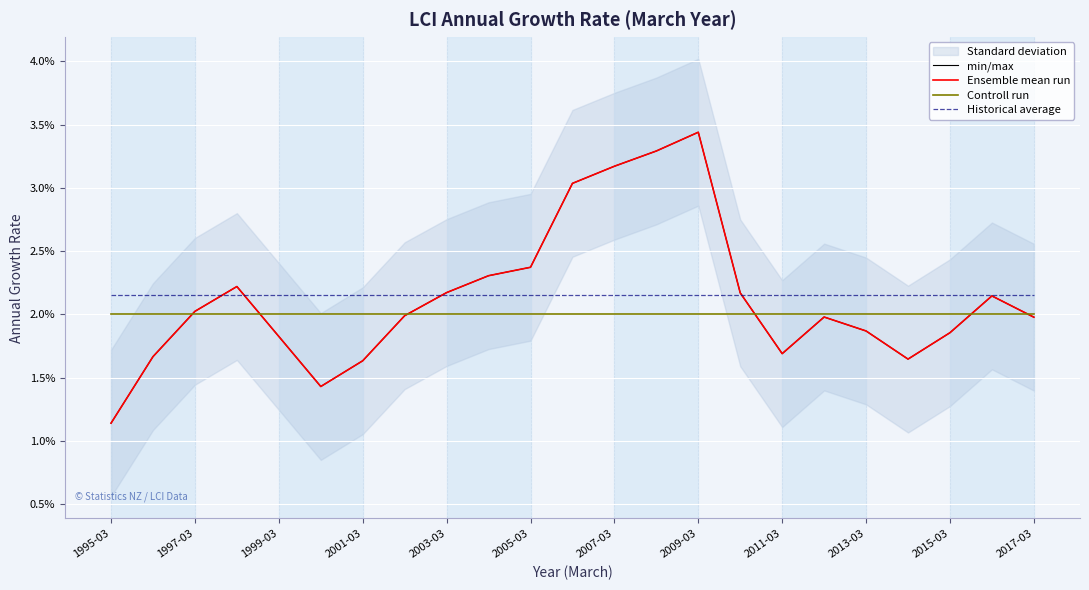

Where is min/max nearest to the value 0?

1995-03